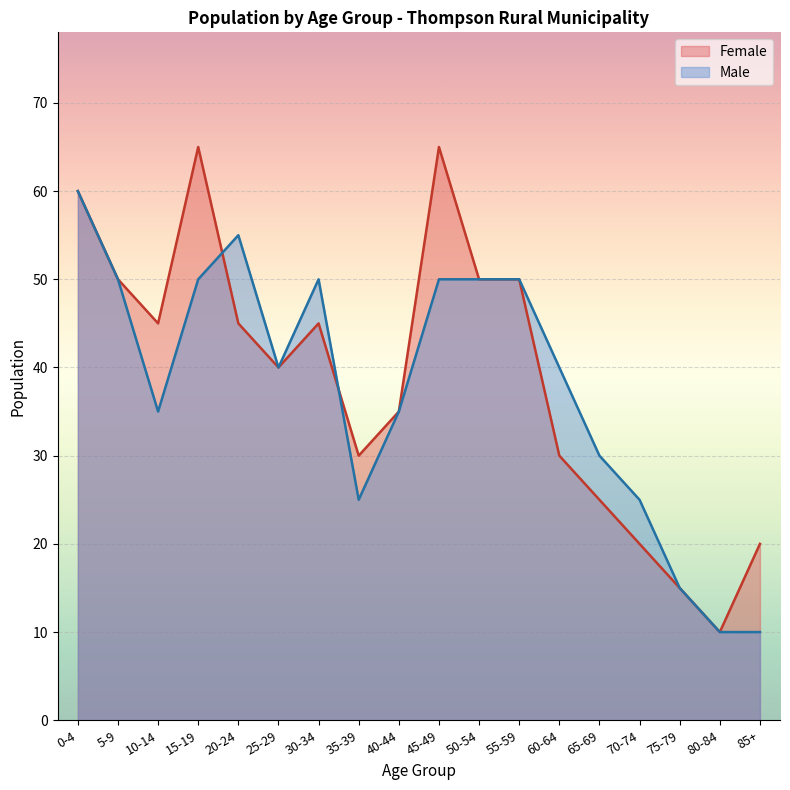

What is the sum of the Male values at 20-24 and 50-54?

105